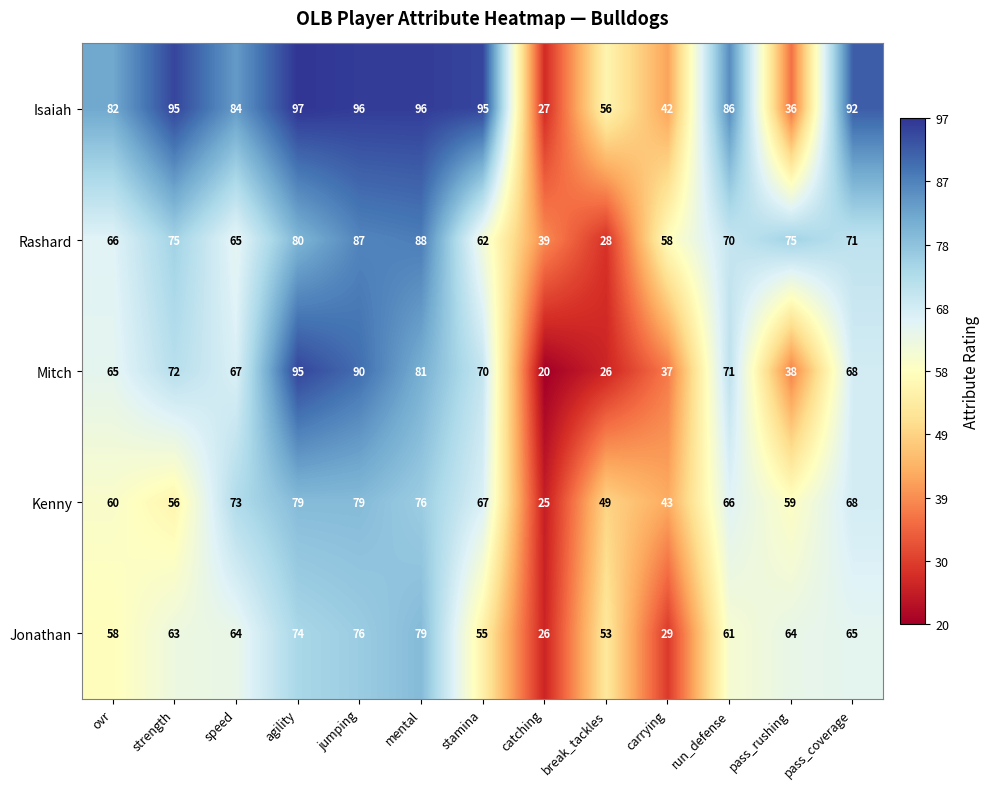

At jumping, list the series in order from smallest to largest.

Jonathan, Kenny, Rashard, Mitch, Isaiah